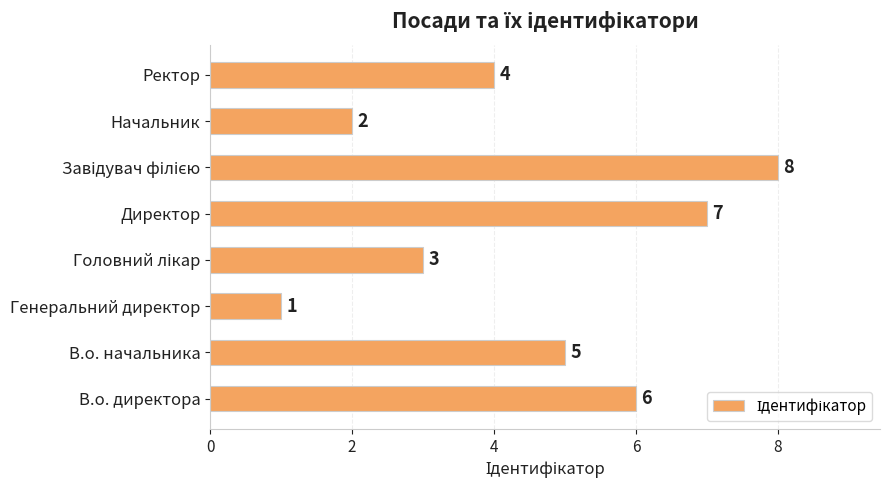

Is it true that the value at В.о. начальника is 5?

True